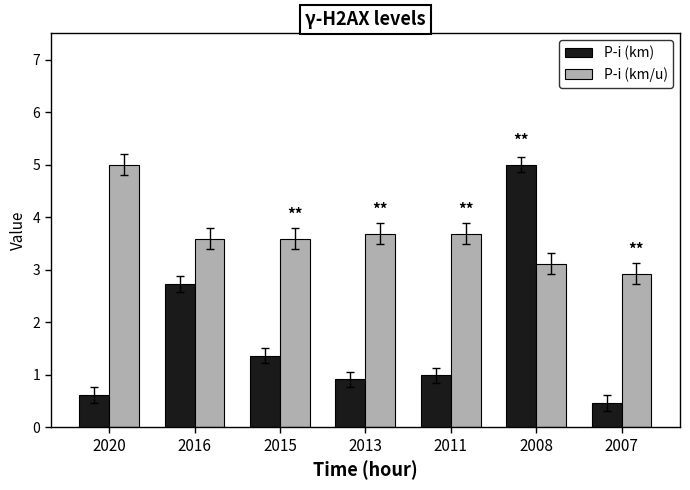

Is it true that P­i (km/u) equals 3.6 at 2015?

True